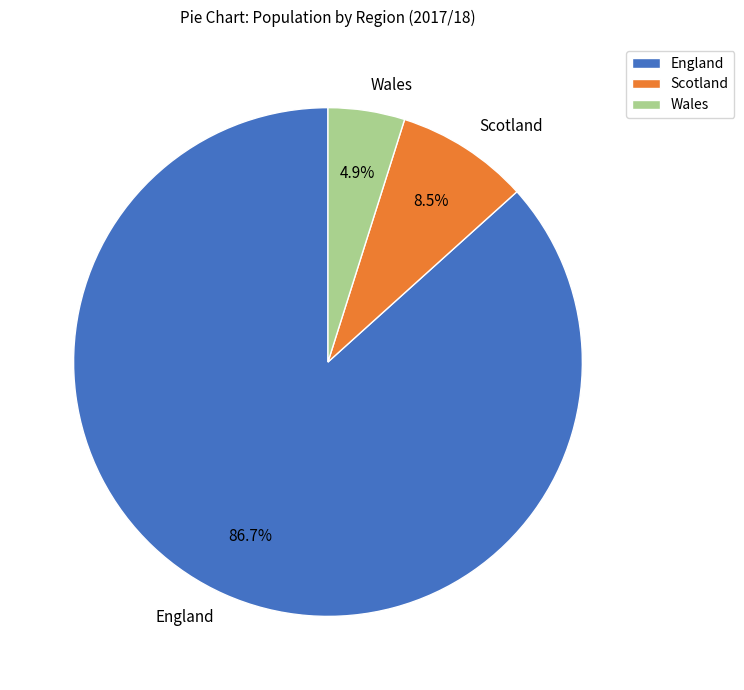

Which slice is the largest?

England